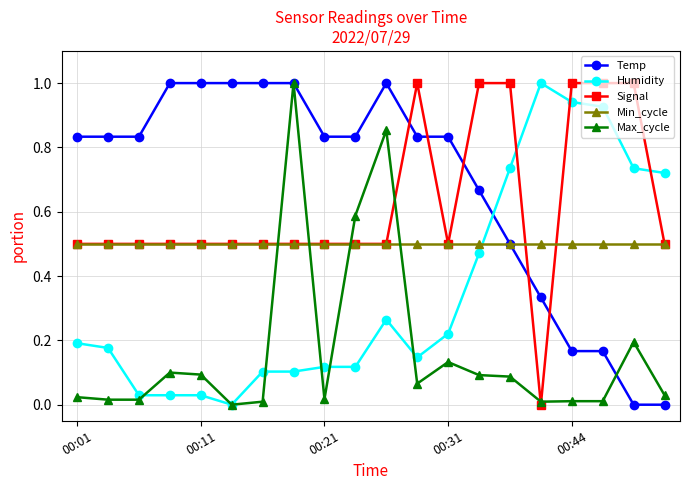

How many intersections are there between Max_cycle and Min_cycle?

4